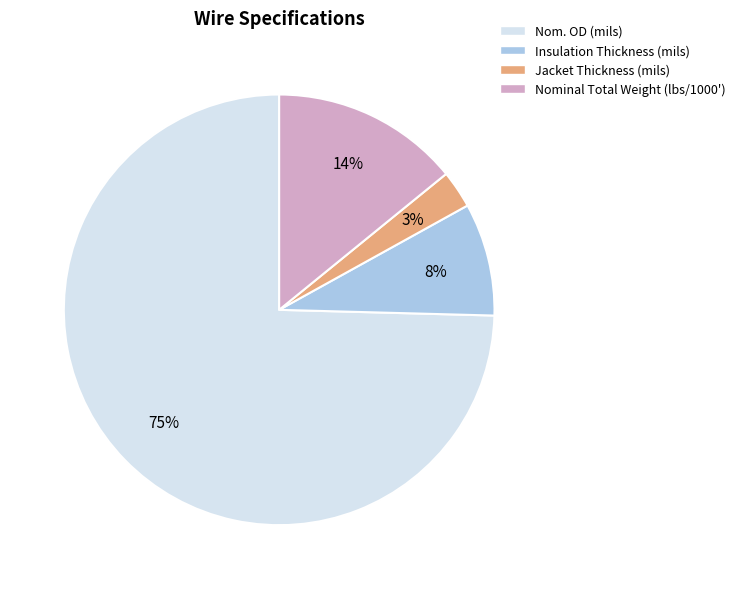

To the nearest percent, what is the difference between the largest and smallest slice percentages?

72%